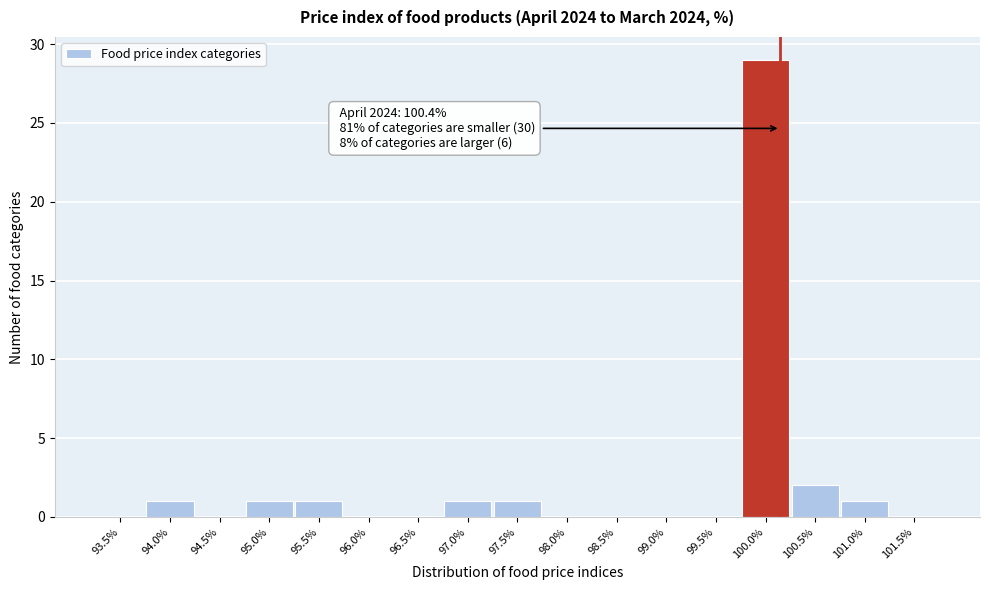

Reading right to left, extract all data points from this chart.

101.5%=0	101.0%=1	100.5%=2	100.0%=29	99.5%=0	99.0%=0	98.5%=0	98.0%=0	97.5%=1	97.0%=1	96.5%=0	96.0%=0	95.5%=1	95.0%=1	94.5%=0	94.0%=1	93.5%=0